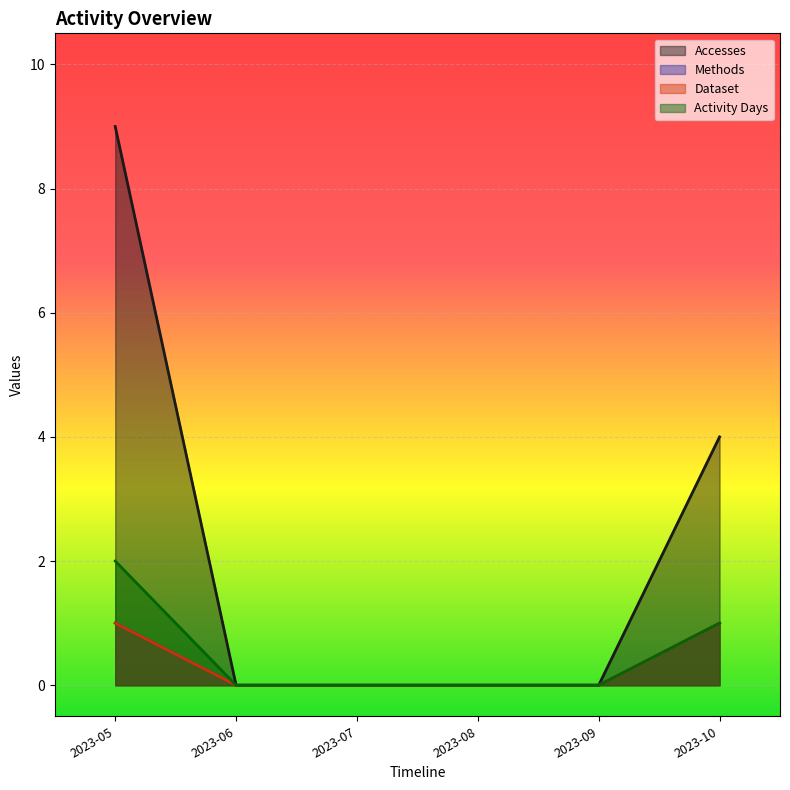

How many data points does each series have?

6